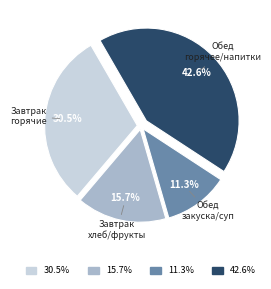

Does any single category account for the majority?

No